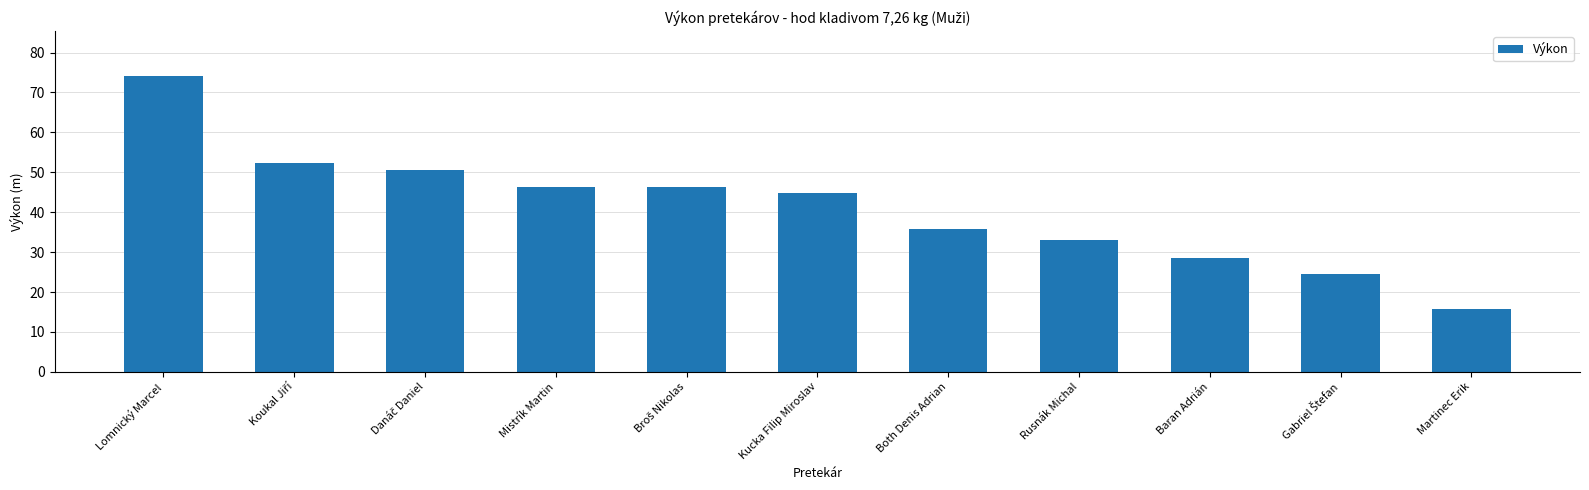

What is the average value?

41.1